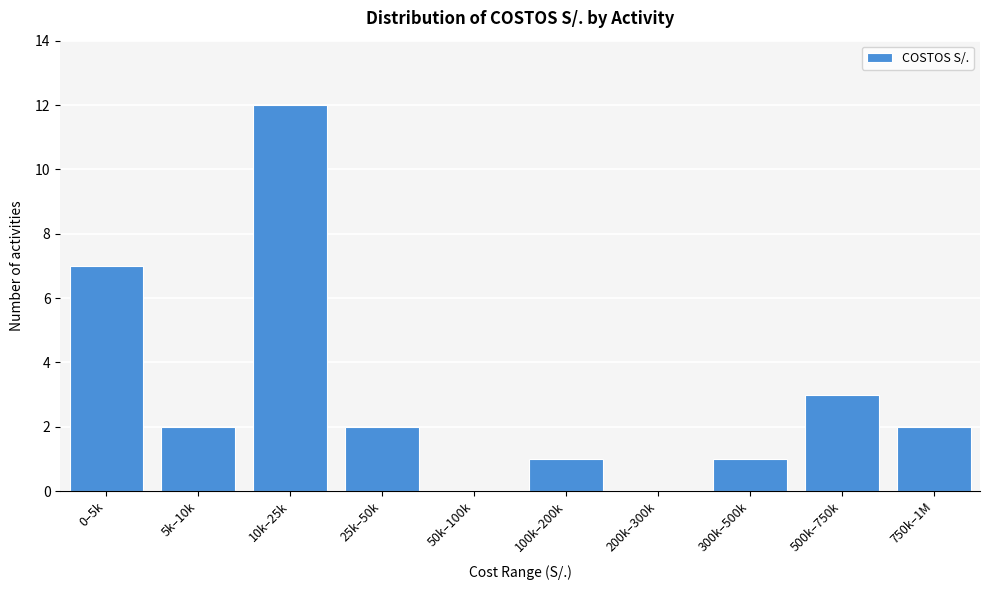

Reading left to right, extract all data points from this chart.

0–5k=7	5k–10k=2	10k–25k=12	25k–50k=2	50k–100k=0	100k–200k=1	200k–300k=0	300k–500k=1	500k–750k=3	750k–1M=2